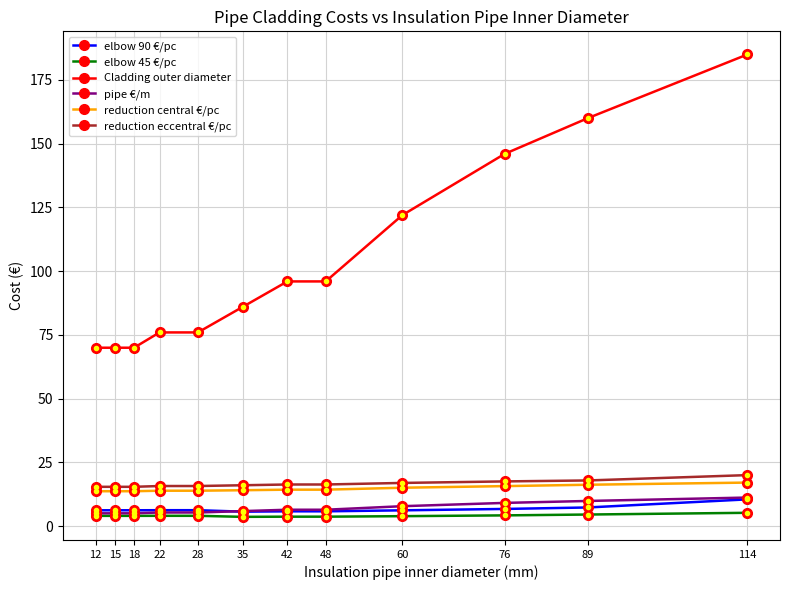

Is it true that elbow 90 €/pc equals 6.8 at 76?

True